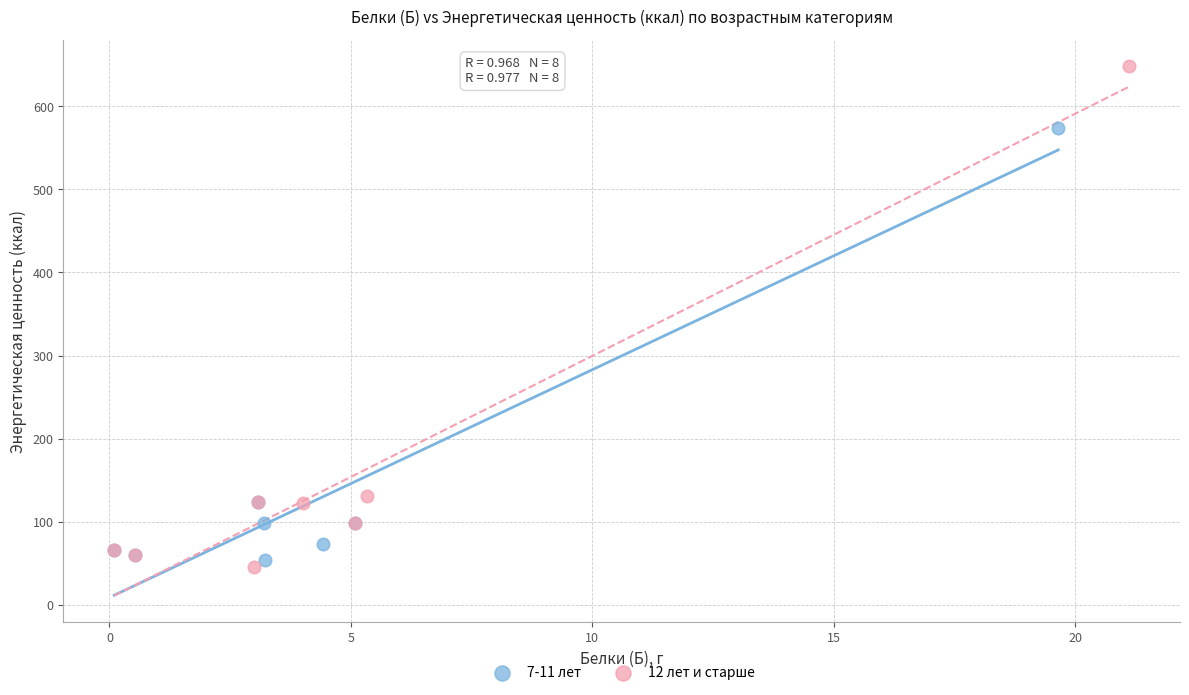

Which series has the widest spread of Y values?

12 лет и старше